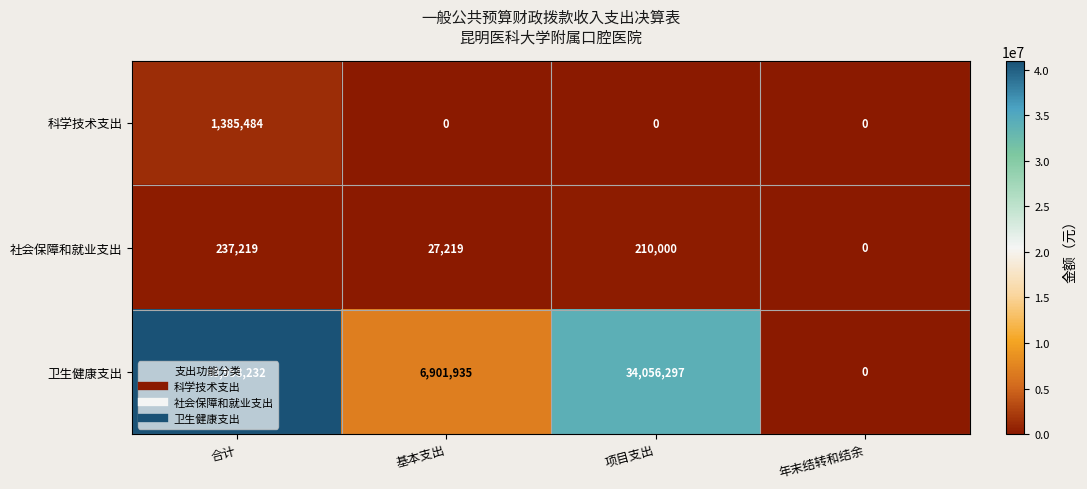

True or false: 卫生健康支出 has a value of 40958232 at 合计.

True